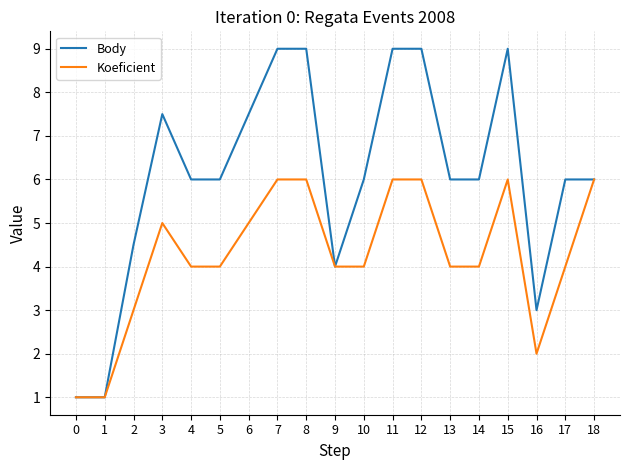

Reading left to right, list all the values displayed in this chart.

Body: 1.0	1.0	4.5	7.5	6.0	6.0	7.5	9.0	9.0	4.0	6.0	9.0	9.0	6.0	6.0	9.0	3.0	6.0	6.0
Koeficient: 1.0	1.0	3.0	5.0	4.0	4.0	5.0	6.0	6.0	4.0	4.0	6.0	6.0	4.0	4.0	6.0	2.0	4.0	6.0